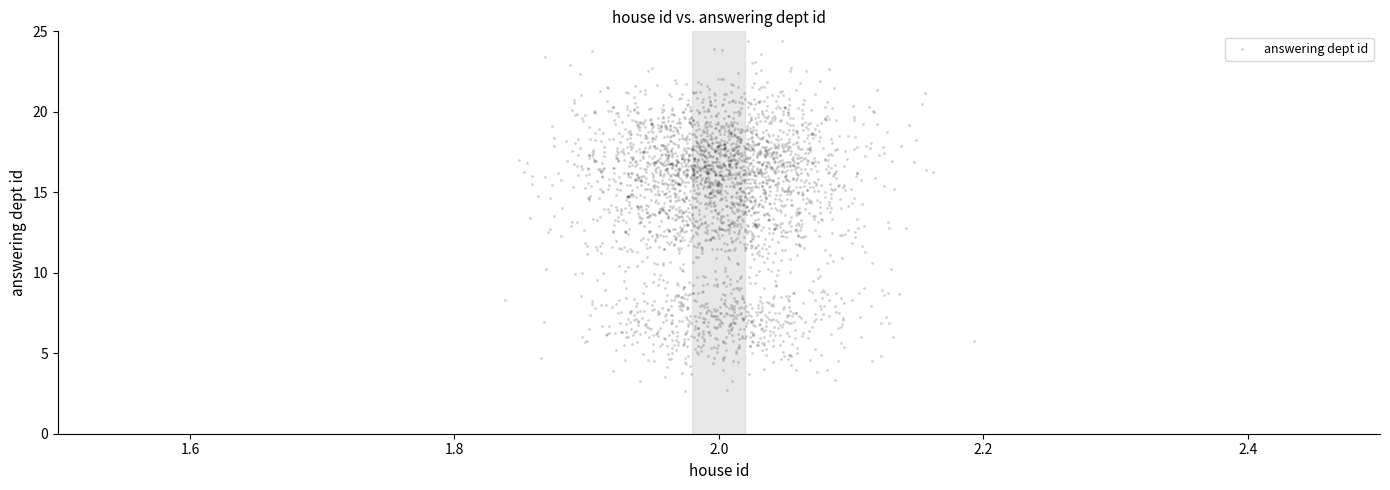

What is the range of Y values (max minus min)?

21.7